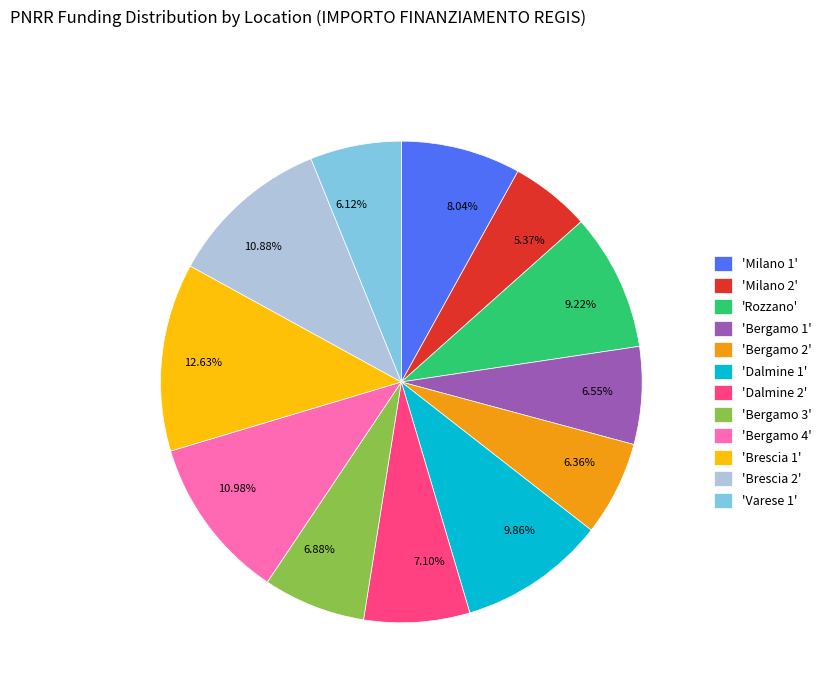

How many segments does this pie chart have?

12